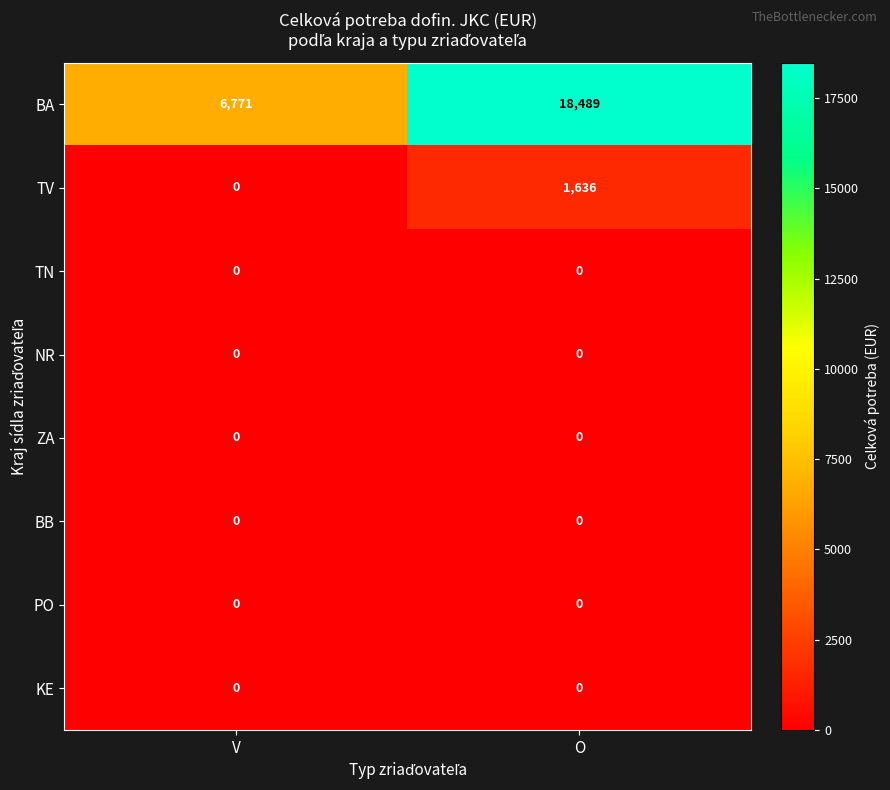

Reading right to left, what are all the values shown in this chart?

BA: O=18489	V=6771
TV: O=1636	V=0
TN: O=0	V=0
NR: O=0	V=0
ZA: O=0	V=0
BB: O=0	V=0
PO: O=0	V=0
KE: O=0	V=0